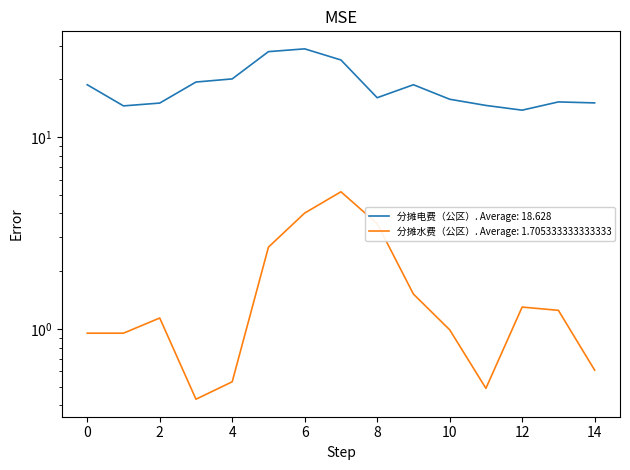

Is the value of 分摊水费（公区） at 12 greater than the value of 分摊电费（公区） at 8?

No